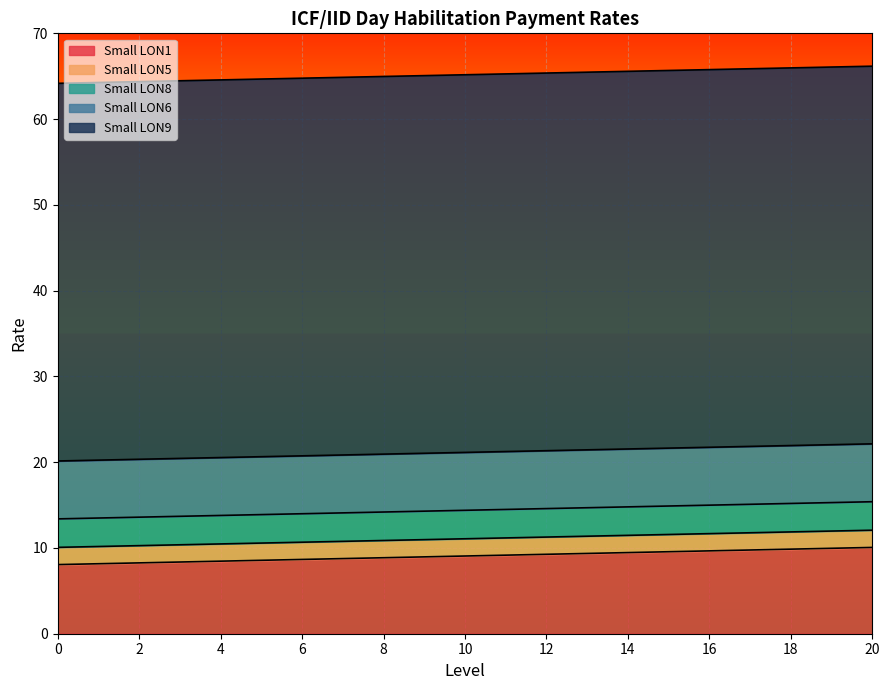

Between 2 and 14, which series saw the biggest shift?

Small LON1